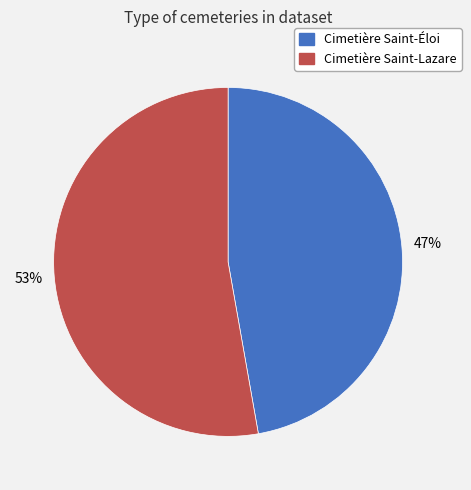

Which category has the biggest portion of the pie?

Cimetière Saint-Lazare